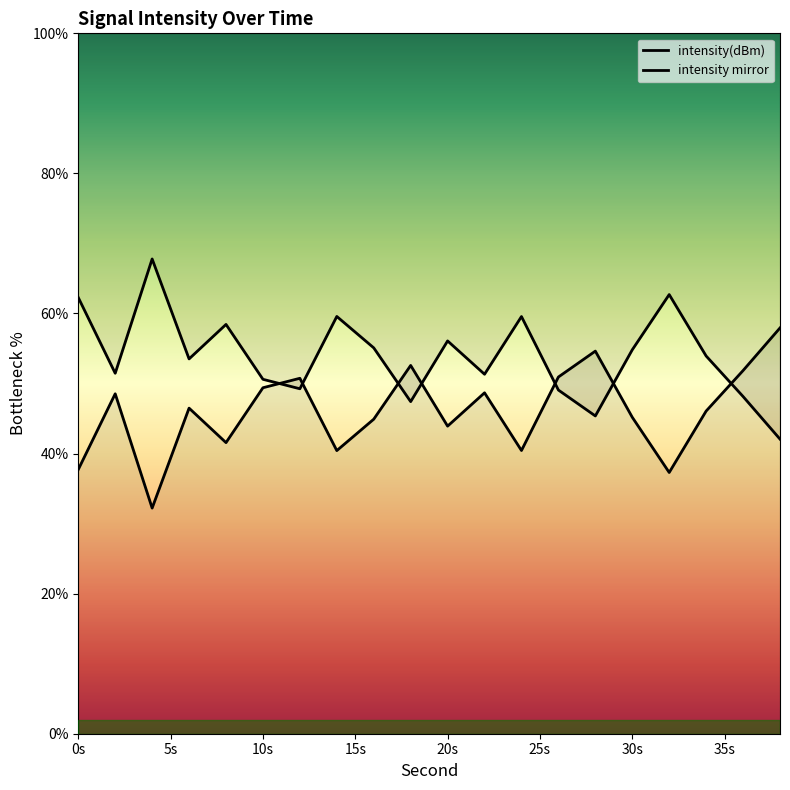

How many points are higher than both their immediate neighbors (excluding endpoints)?

6